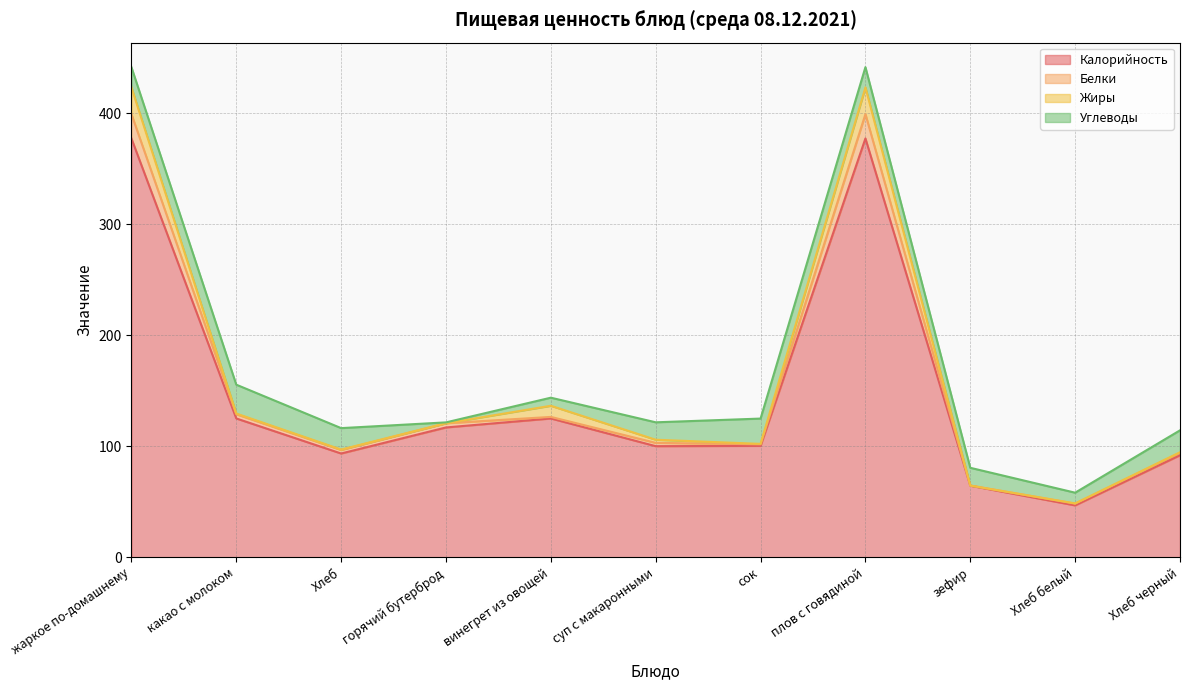

How many data points does each series have?

11